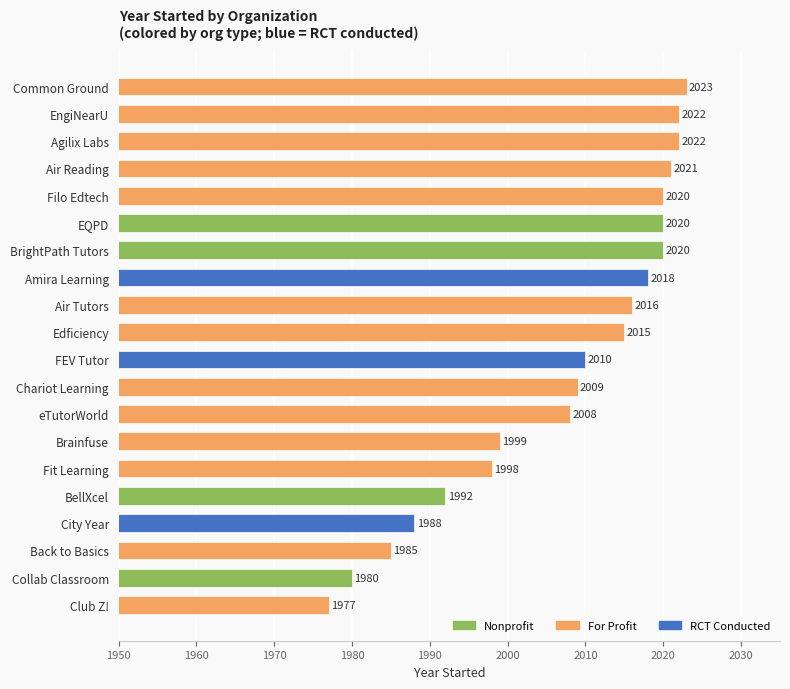

What is the approximate value at EngiNearU, to the nearest 5?

2020